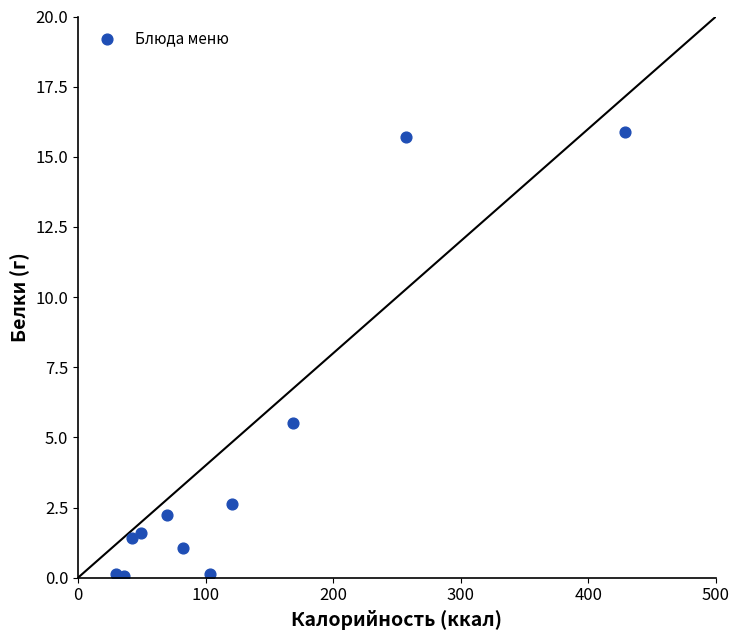

What is the range of X values (max minus min)?

399.4